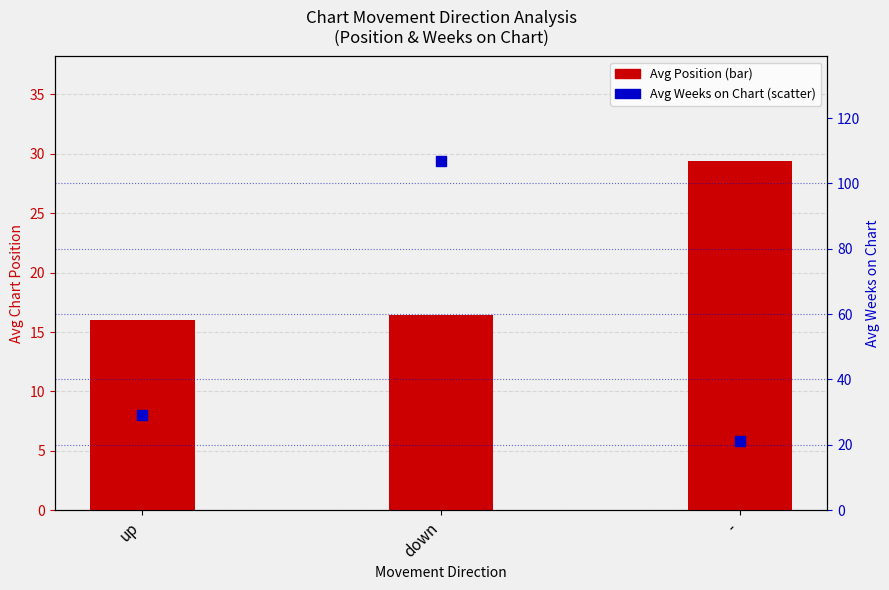

What is the total value across all series at down?

123.2